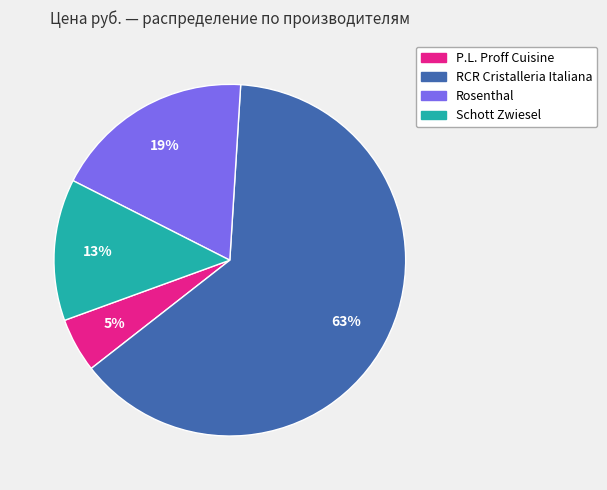

To the nearest percent, what is the average slice percentage?

25%